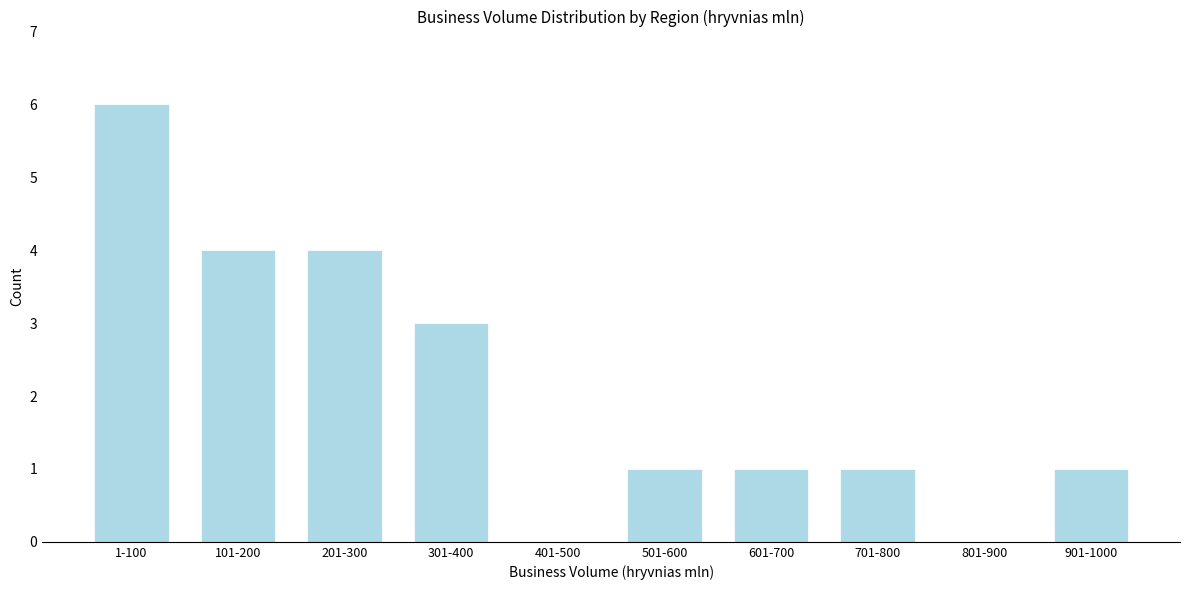

Reading left to right, transcribe all the data shown in this chart.

1-100=6	101-200=4	201-300=4	301-400=3	401-500=0	501-600=1	601-700=1	701-800=1	801-900=0	901-1000=1